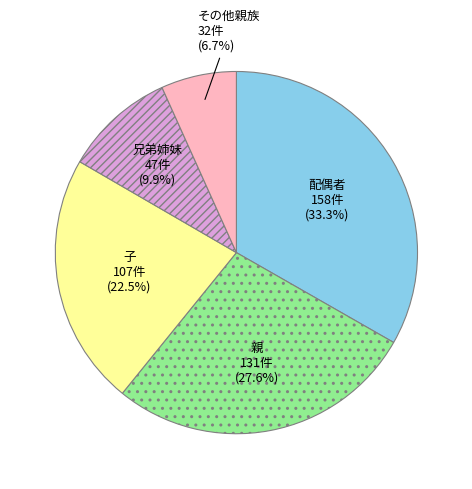

Which slice is the smallest?

その他親族